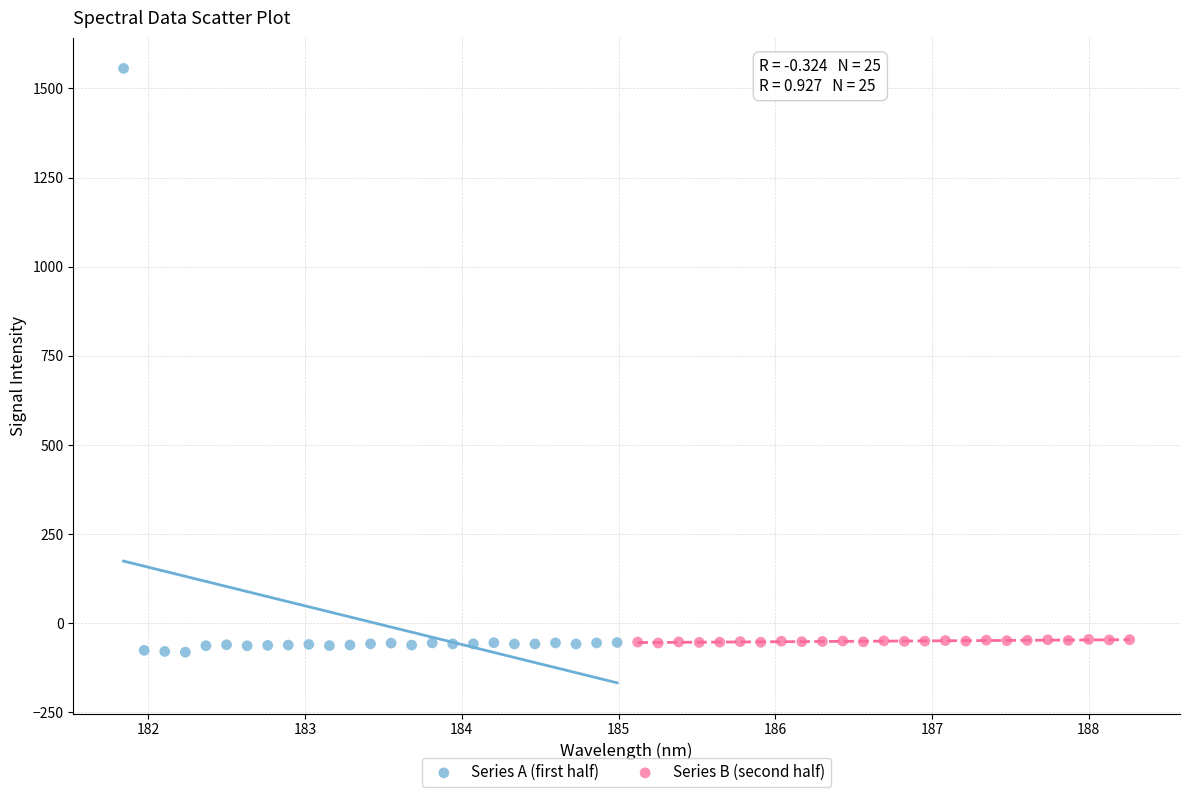

Which series has the widest spread of Y values?

Series A (first half)